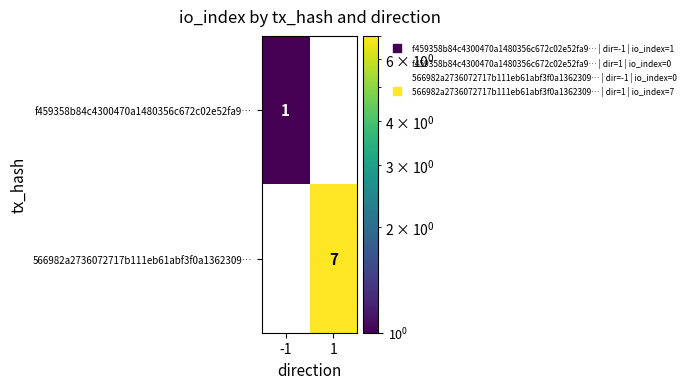

What is the average value of the 566982a2736072717b111eb61abf3f0a1362309… series?

4